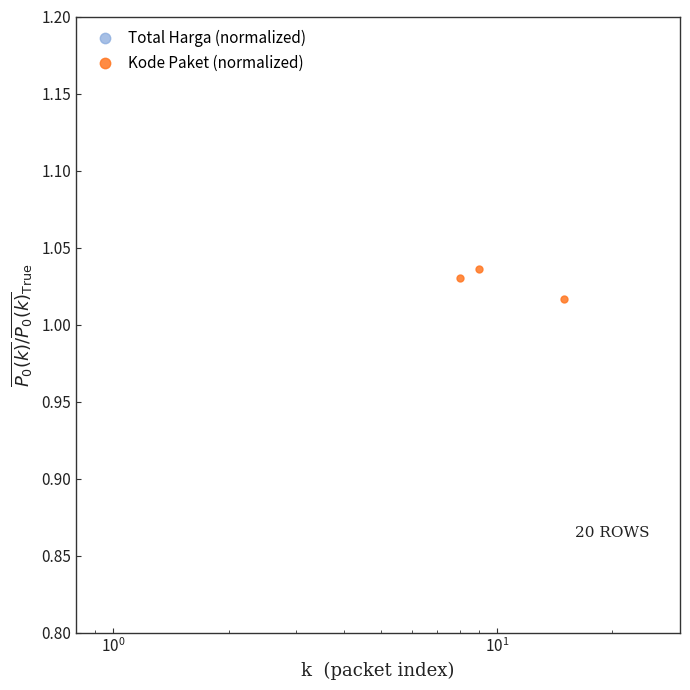

Which series has the widest spread of values?

Total Harga (normalized)